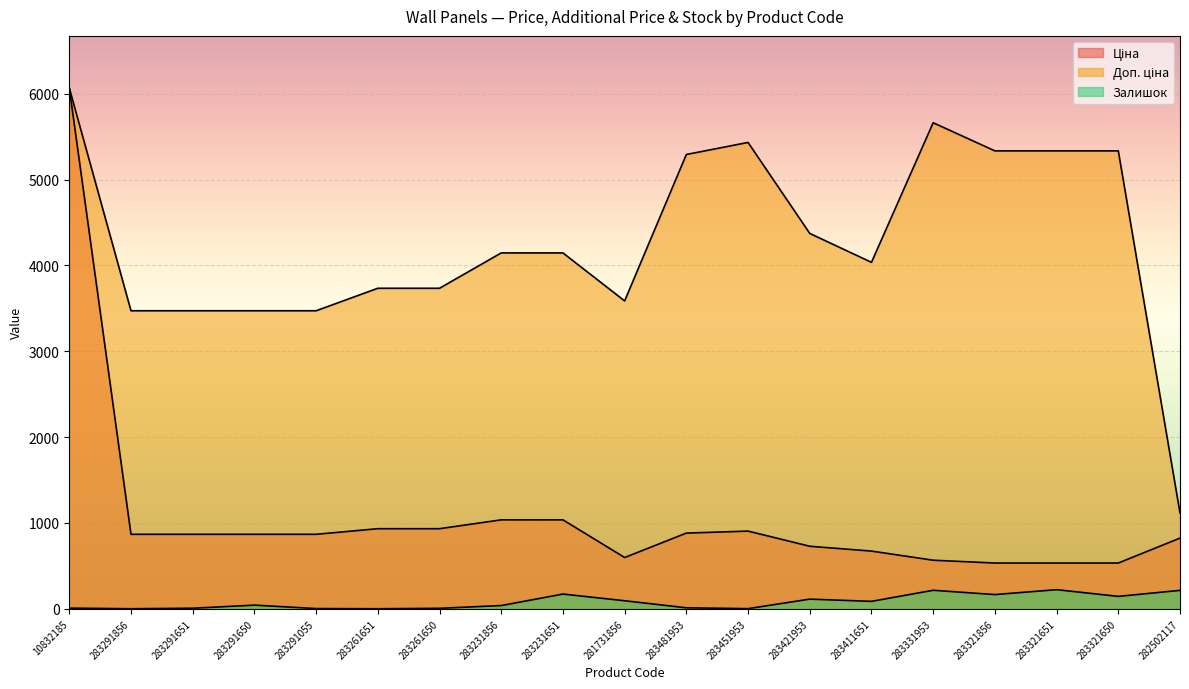

How many lines are shown in the chart?

3